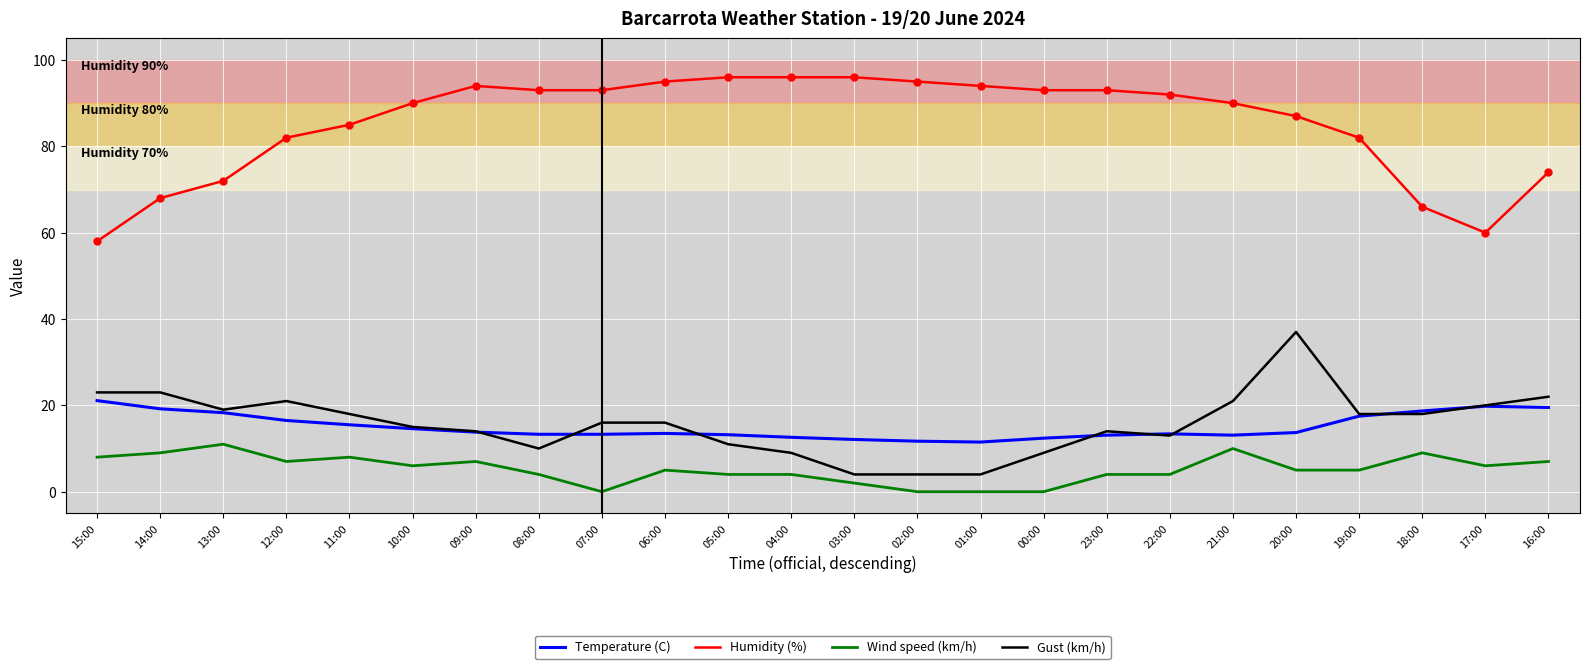

What is the difference between the highest and lowest values at 14:00?

59.0